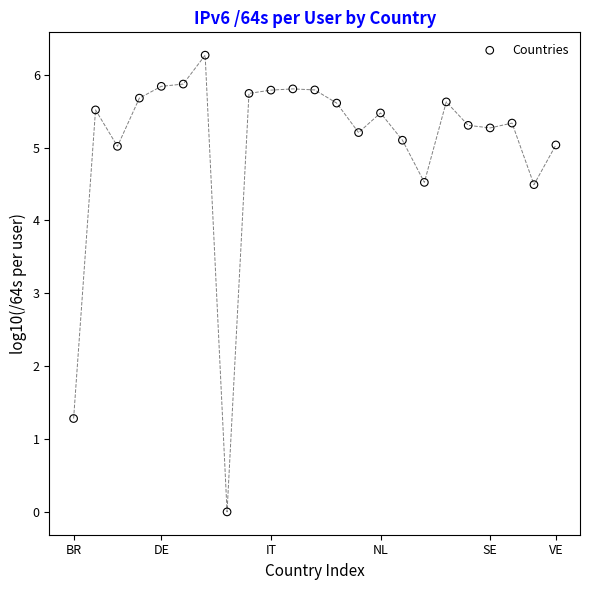

What is the range of Y values (max minus min)?

6.3